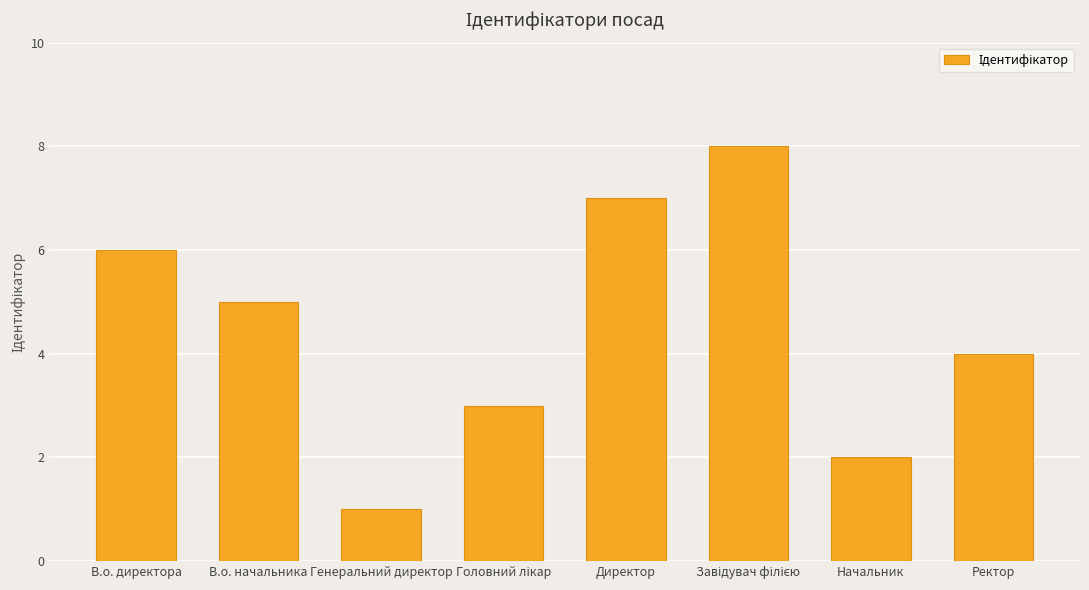

Does the chart contain any negative values?

No